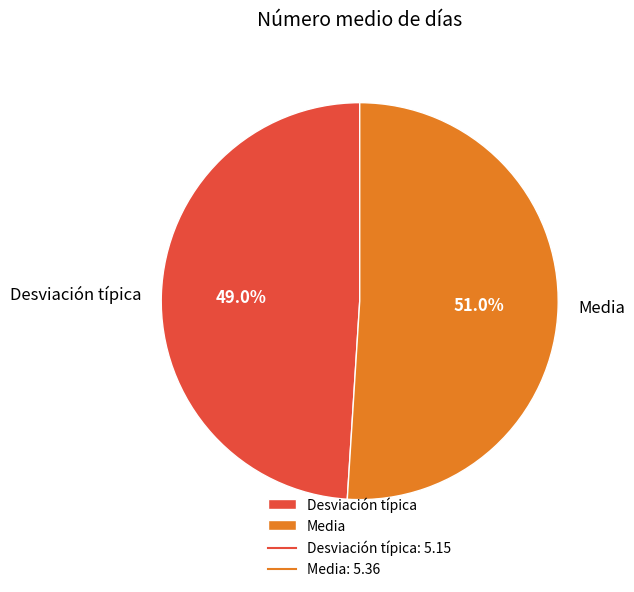

To the nearest percent, what is the difference between the largest and smallest slice percentages?

2%